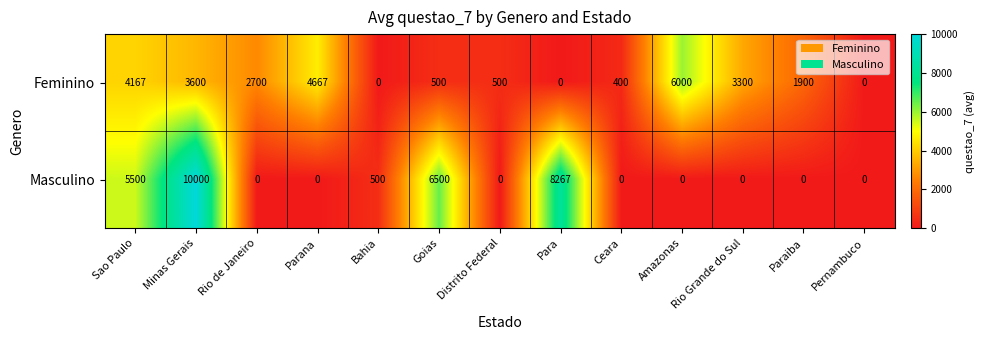

What is the difference between the maximum and minimum values in the Feminino series?

6000